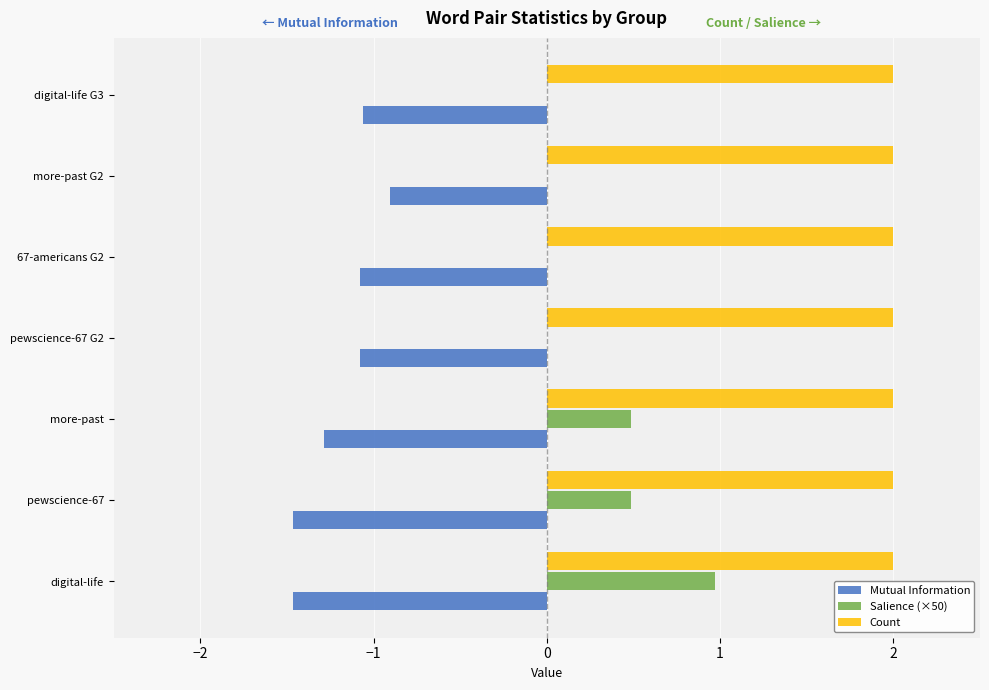

True or false: Count has a value of 2.0 at digital-life.

True